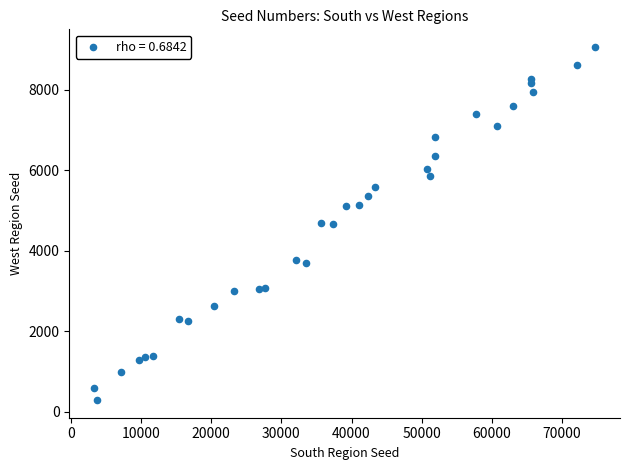

What is the range of Y values (max minus min)?

8780.3